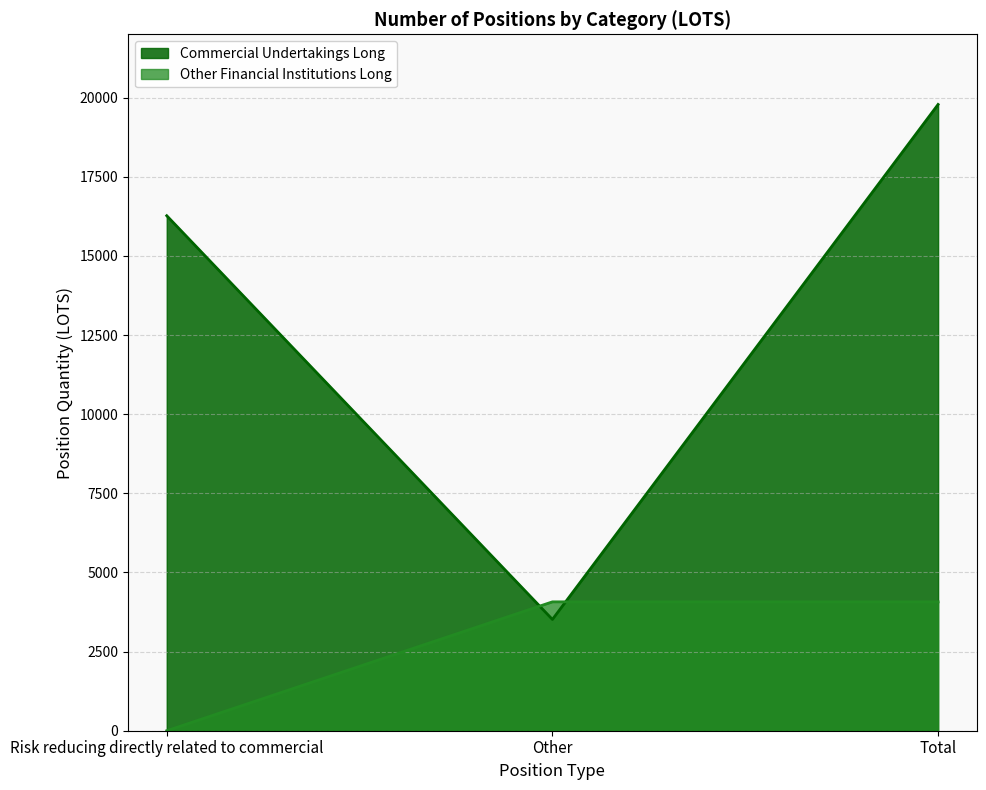

What are all the series names shown in the legend?

Commercial Undertakings Long, Other Financial Institutions Long